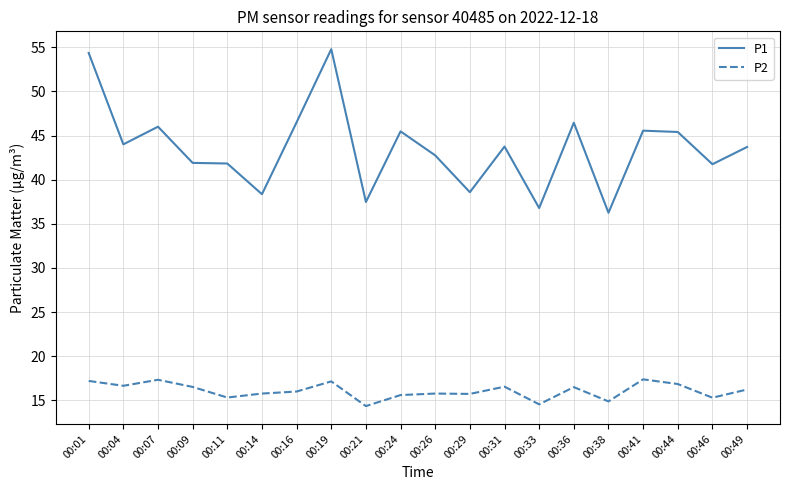

How many lines are shown in the chart?

2